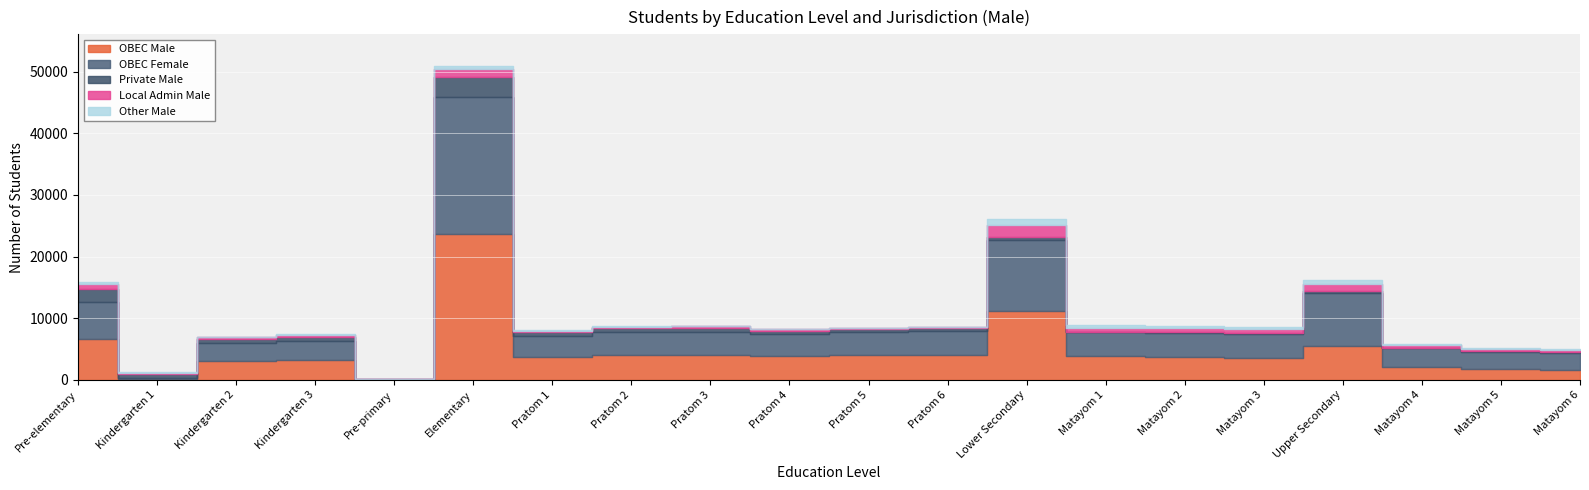

How many lines are shown in the chart?

5